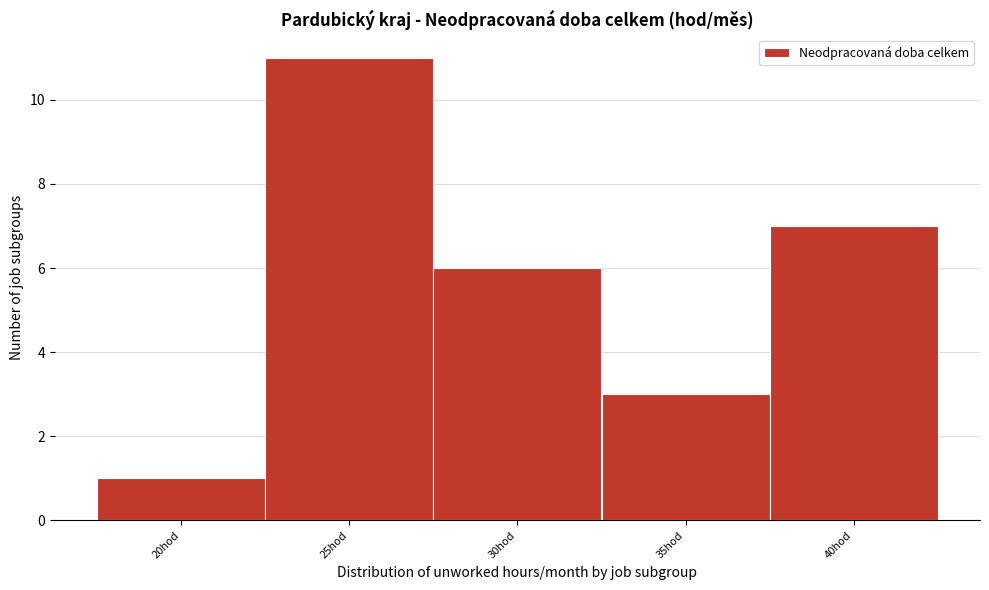

Reading left to right, transcribe all the data shown in this chart.

1	11	6	3	7